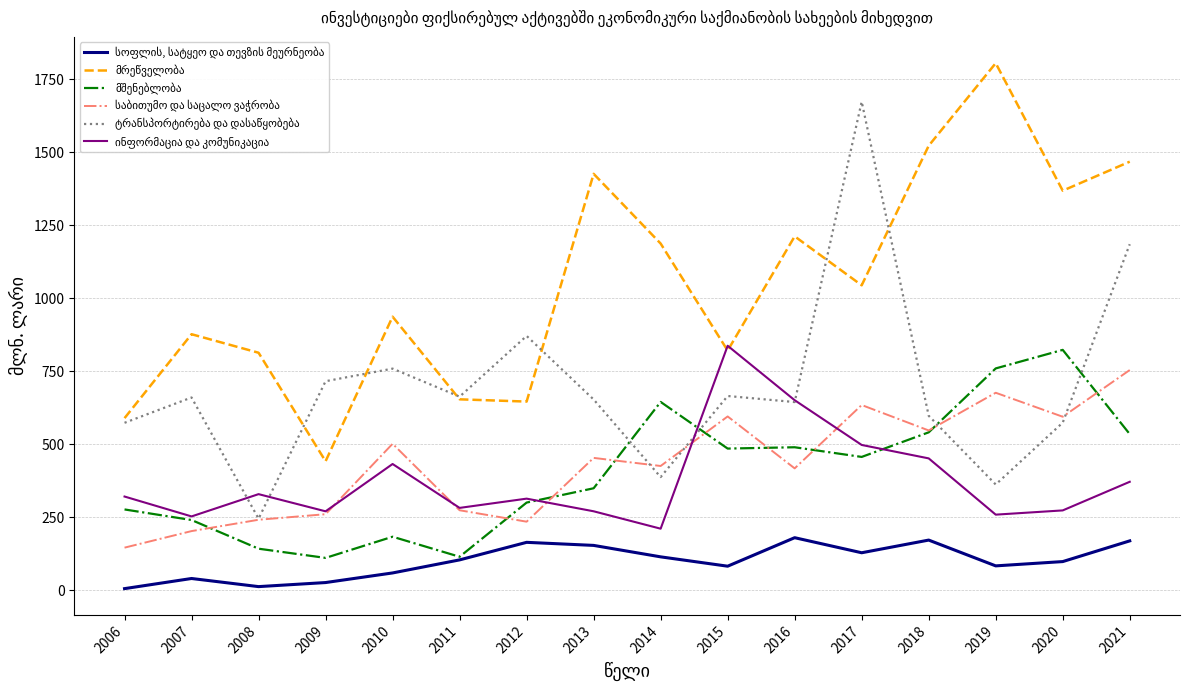

Which label corresponds to the largest value in the chart?

2019